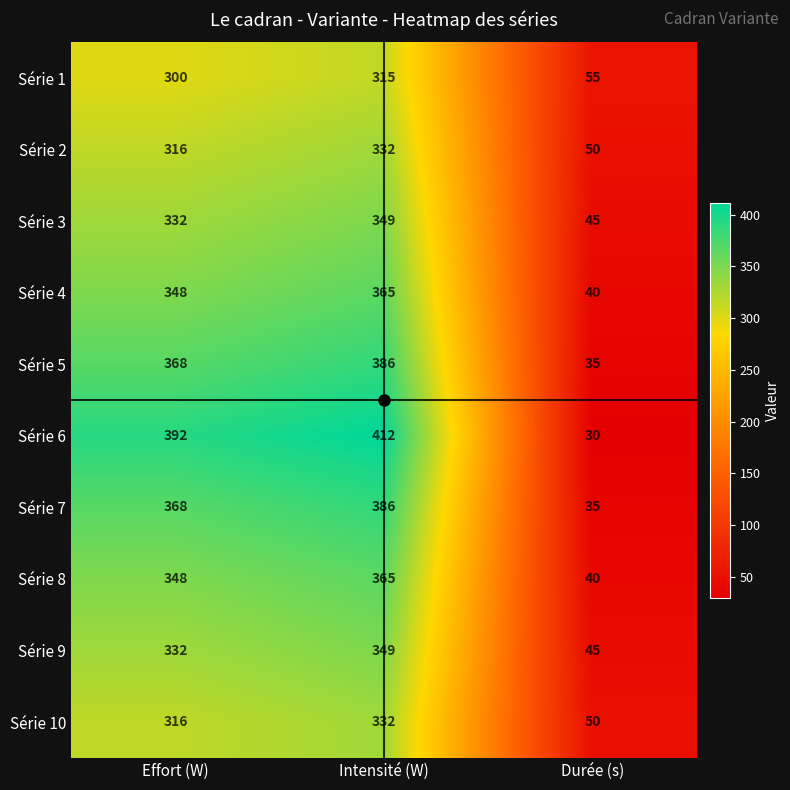

Which series has the largest total across all categories?

Série 6